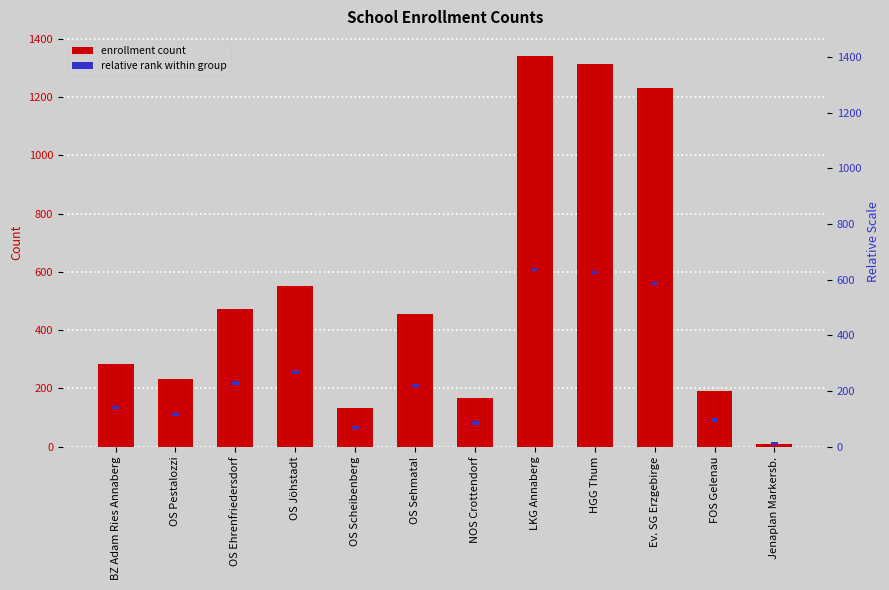

How many bars are there in total?

24